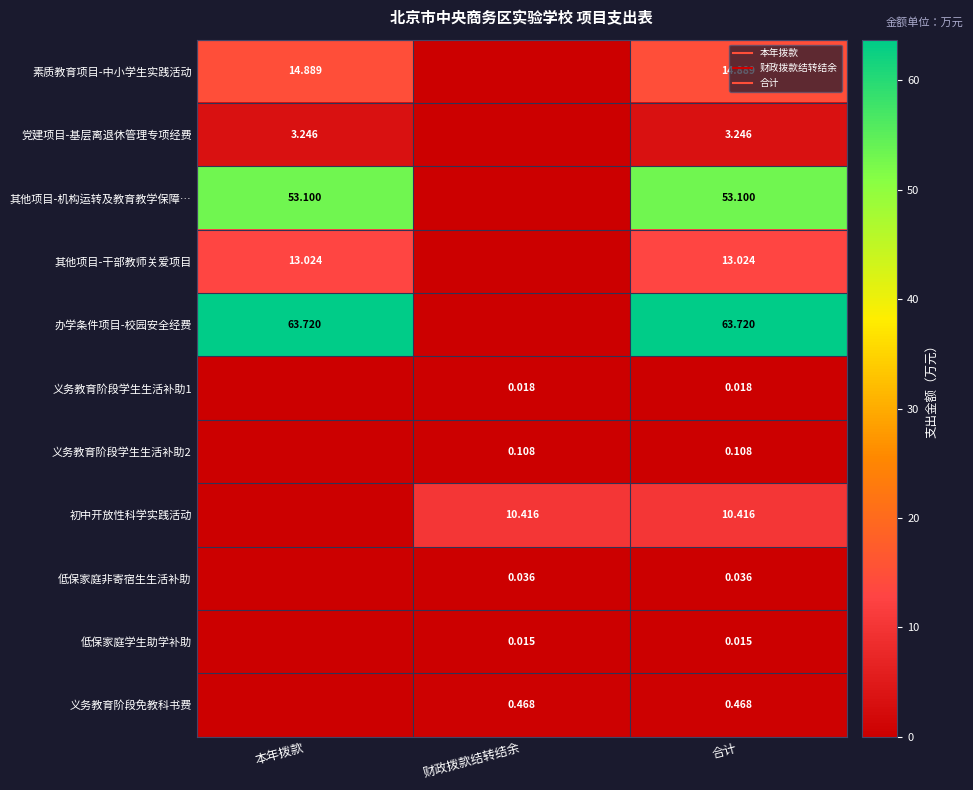

At how many categories does at least one series exceed 29?

2